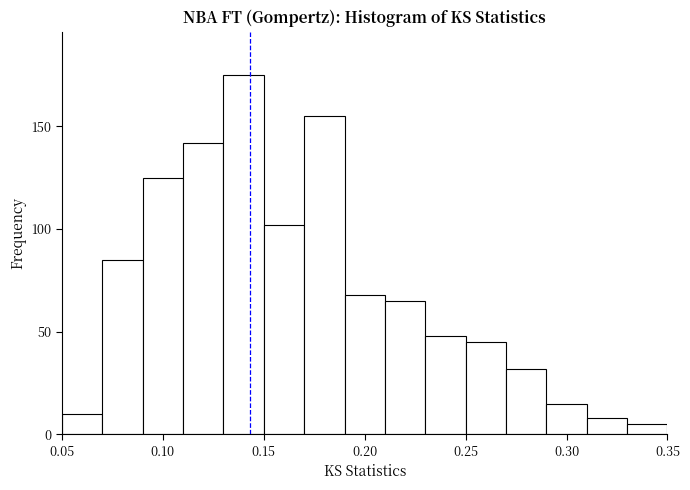

What is the height of the bar covering 0.25 to 0.27 on the x-axis? The values are not printed on the chart, so give them approximately, as read against the axis.

45